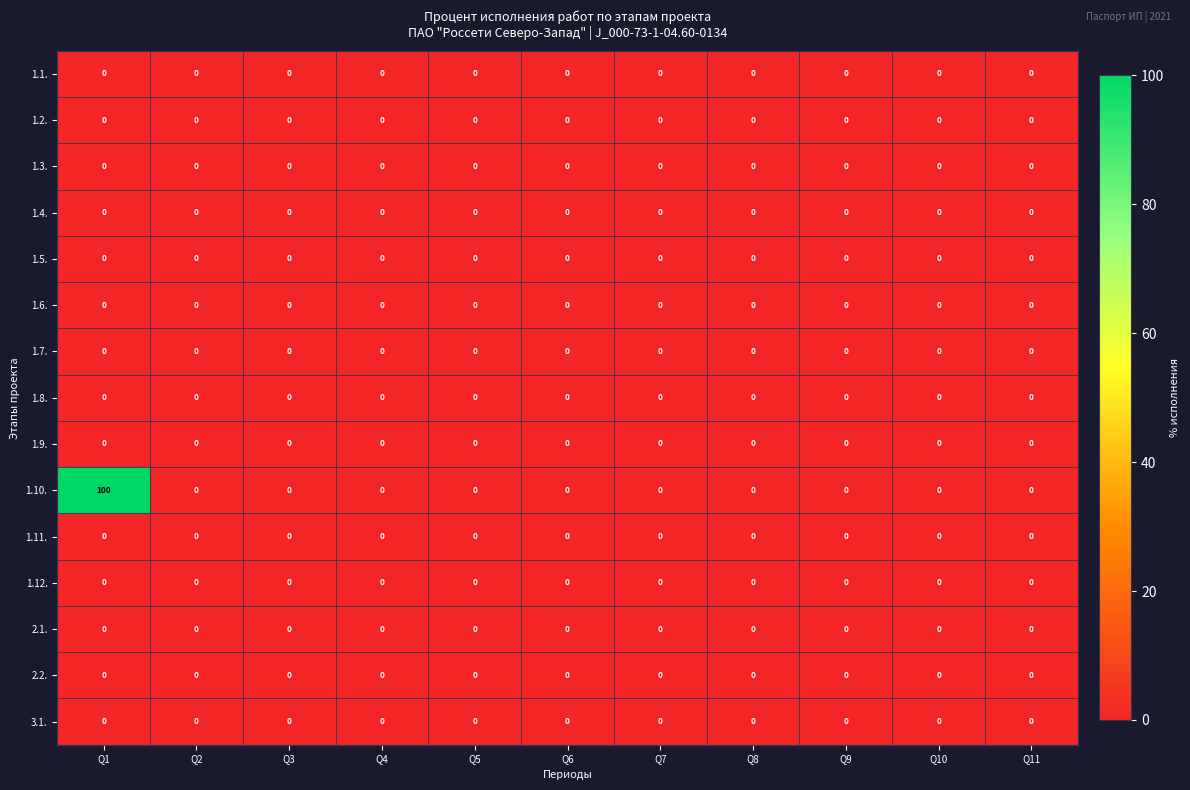

Which series has the largest range (max minus min)?

1.10.